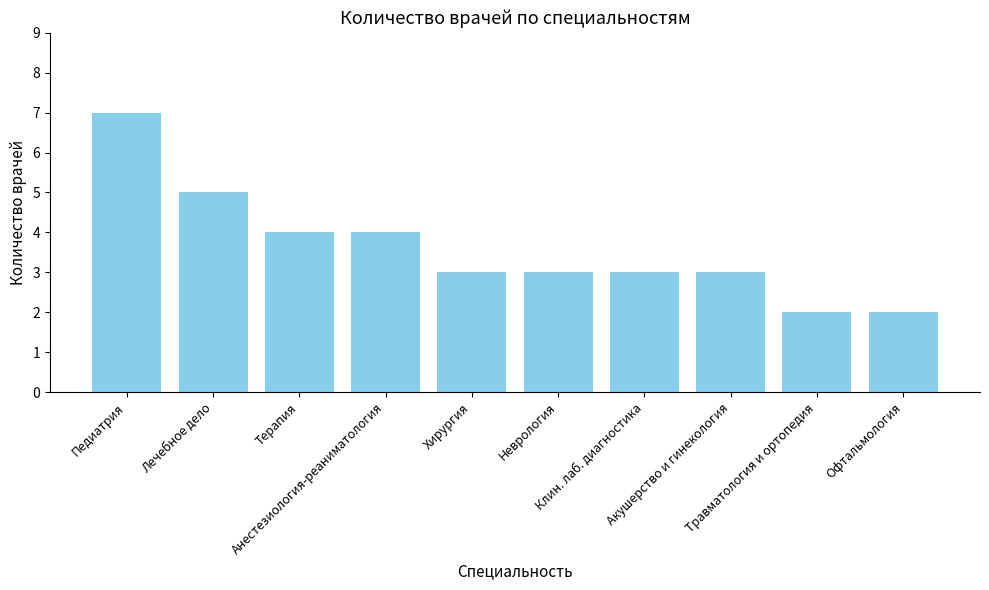

What is the maximum value shown in the chart?

7